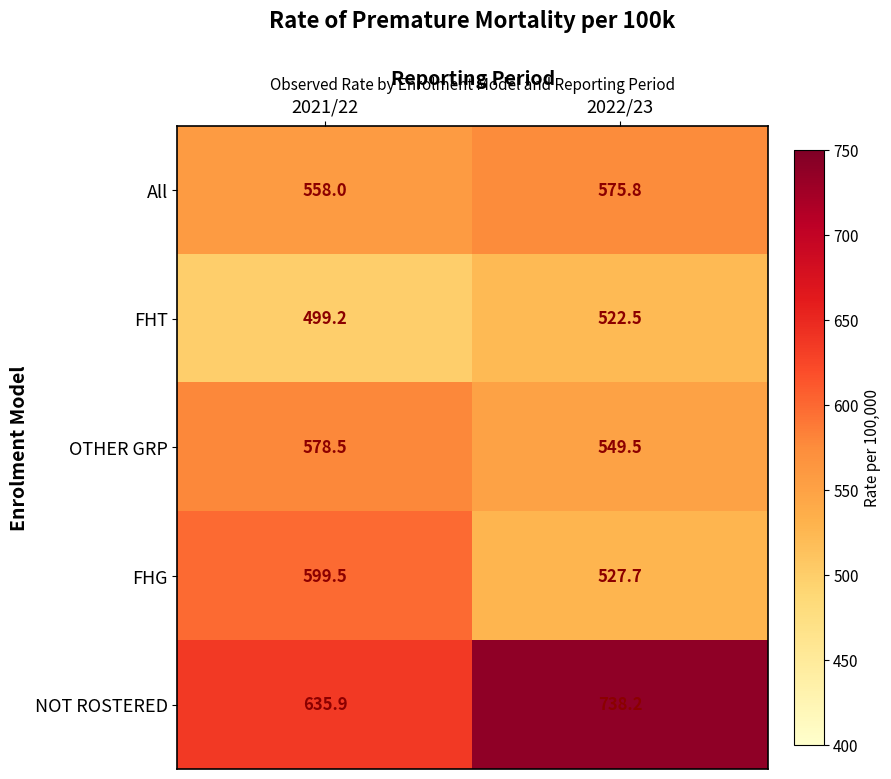

What is the spread (max minus min) of values at 2022/23?

215.7